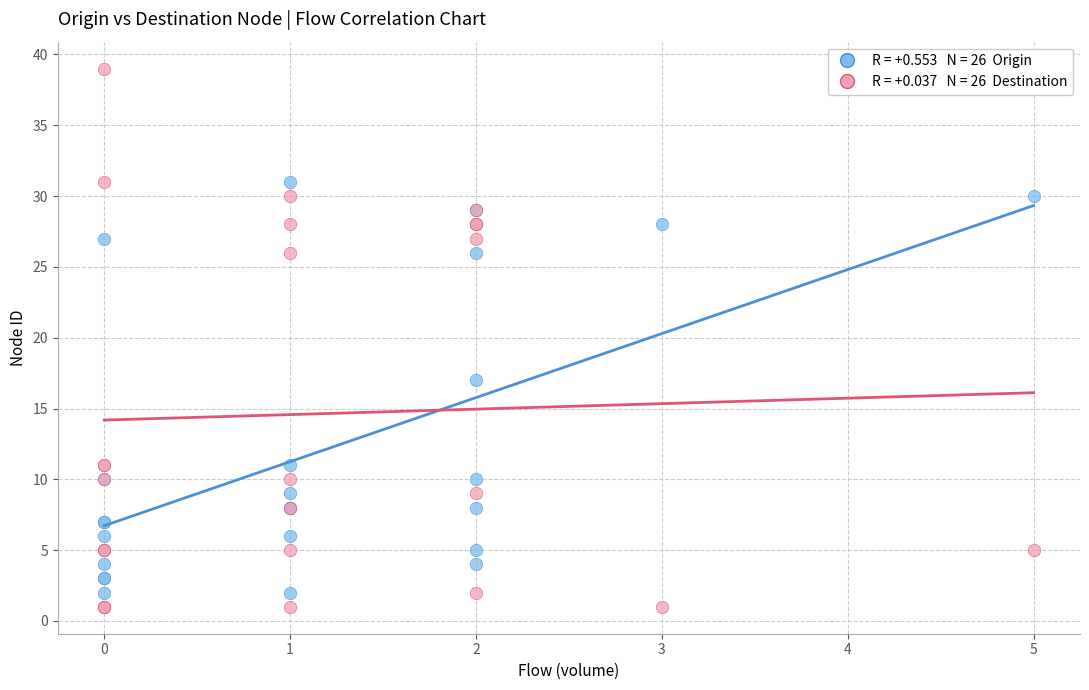

Across all series, what Y value is closest to 20?

17